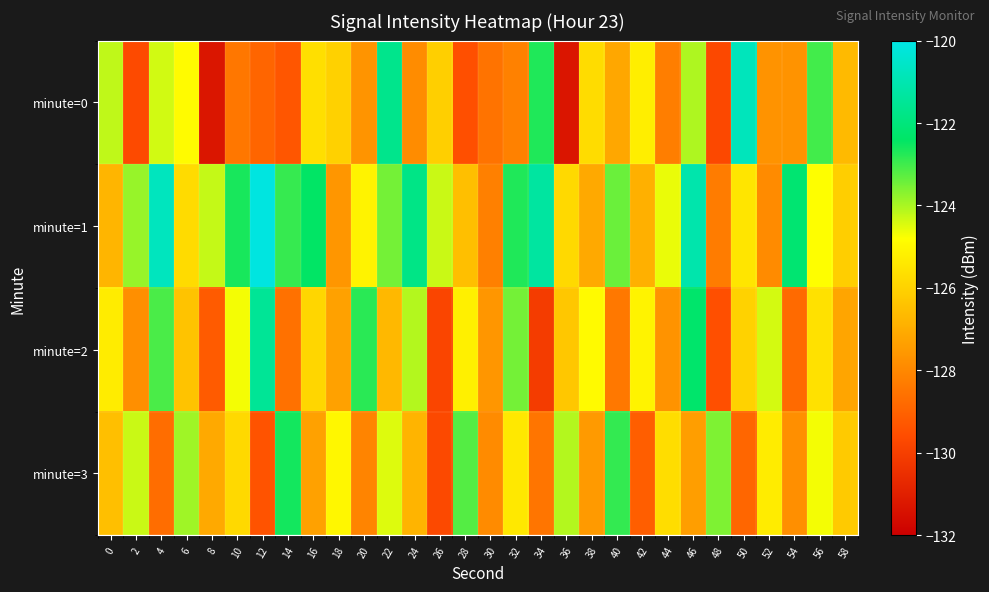

At which category does the chart reach its minimum across all series?

36